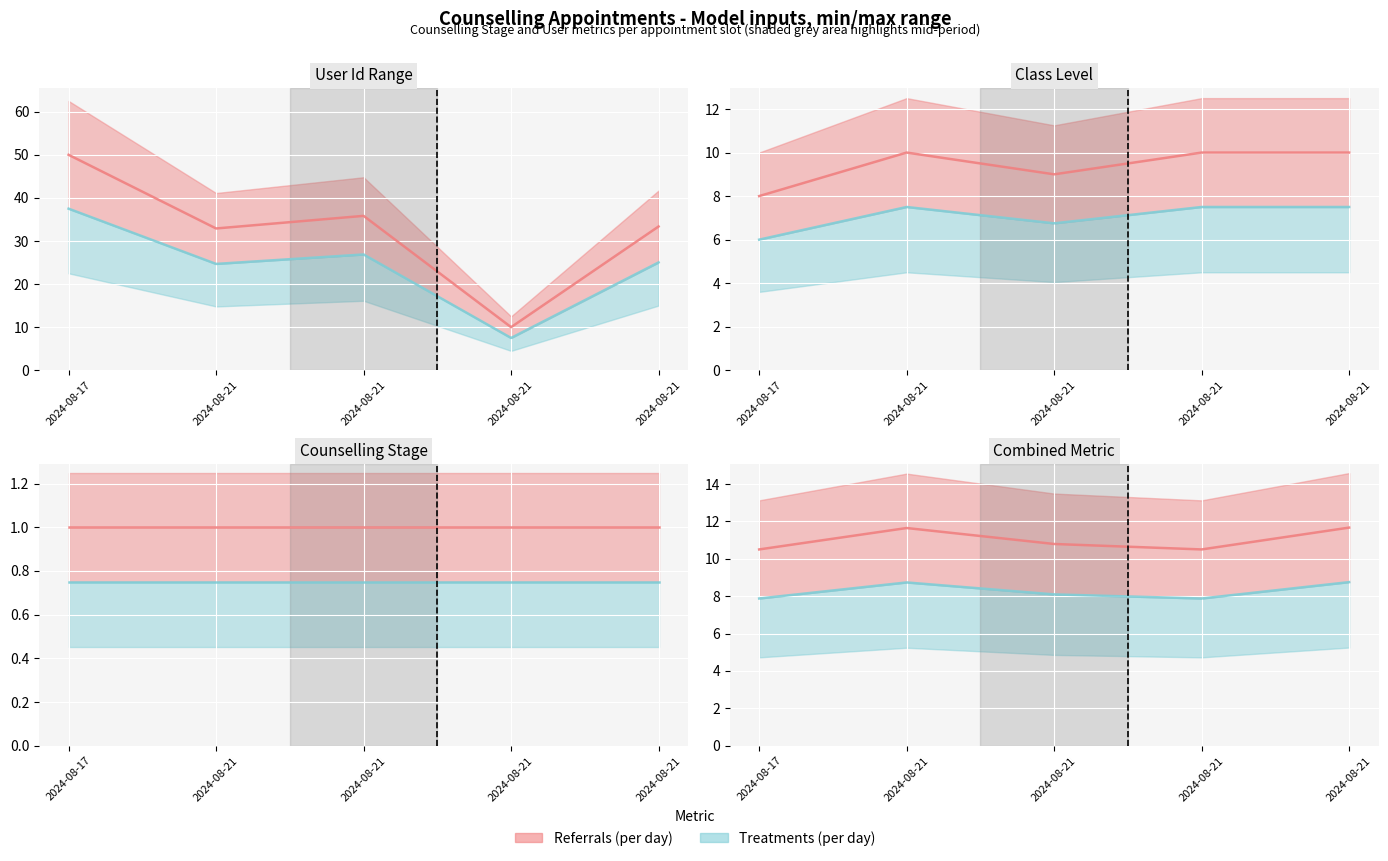

The User Id (scaled) series shows 9.4 at 2024-08-21. True or false?

False